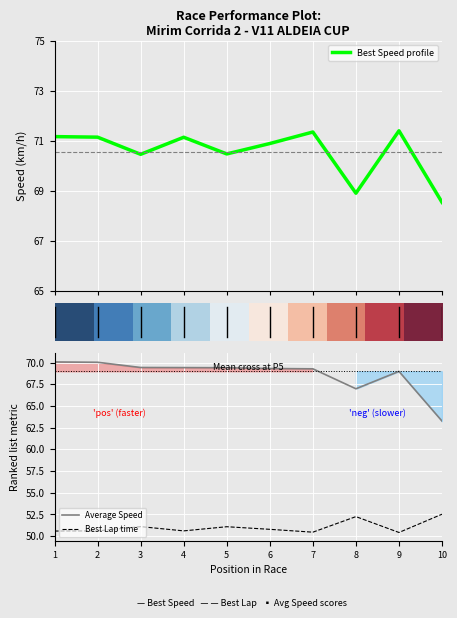

What is the difference between the Average Speed values at 7 and 3?

0.2